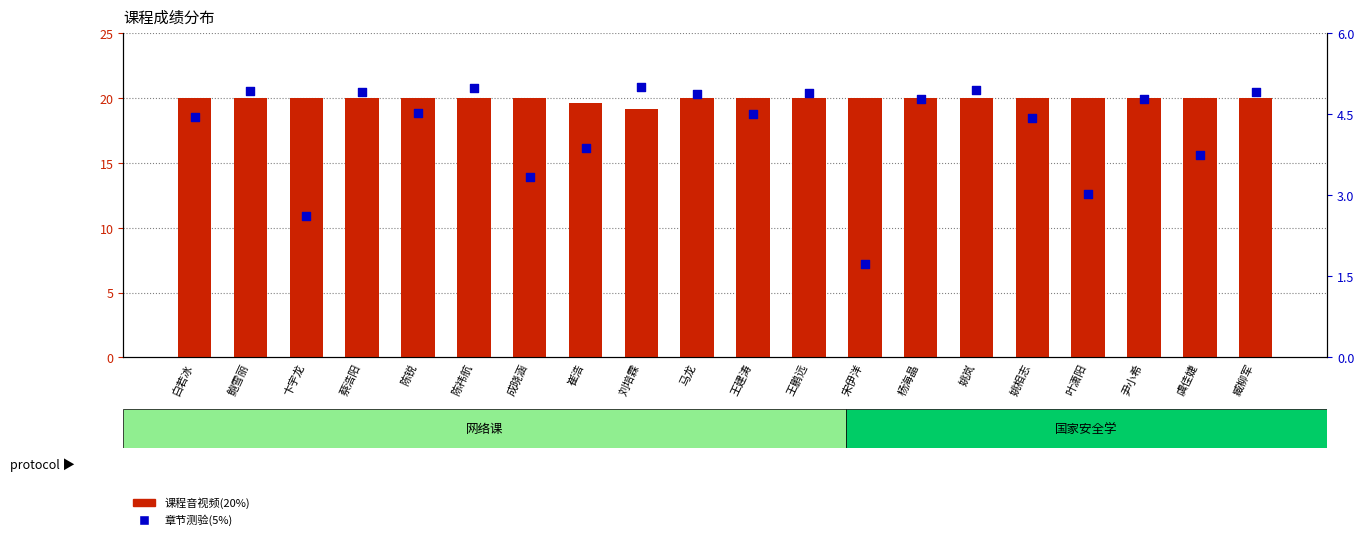

Which series reaches the minimum Y coordinate?

章节测验(5%)